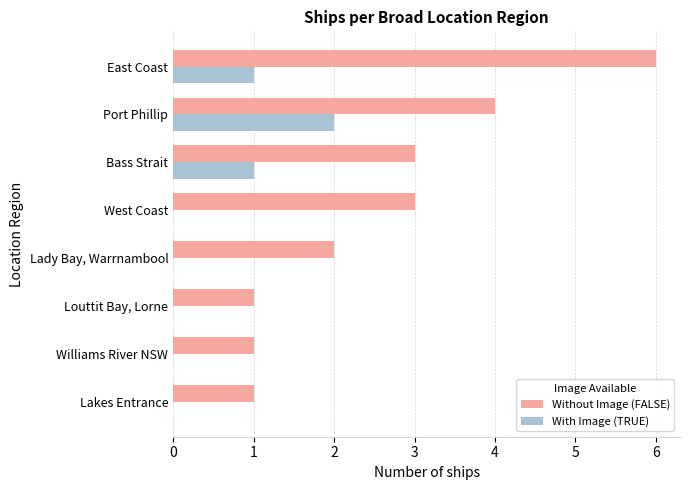

What is the sum of the Without Image (FALSE) values at West Coast and Williams River NSW?

4